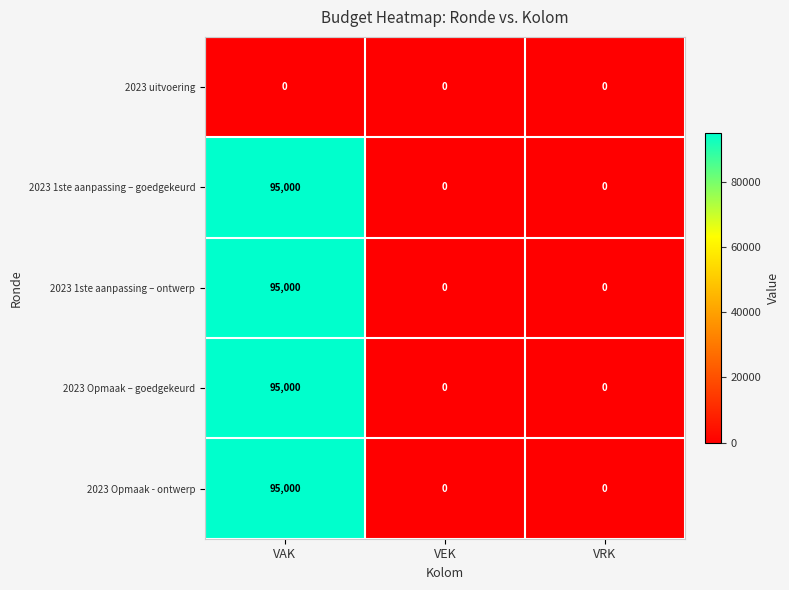

What is the maximum value shown in the chart?

95000